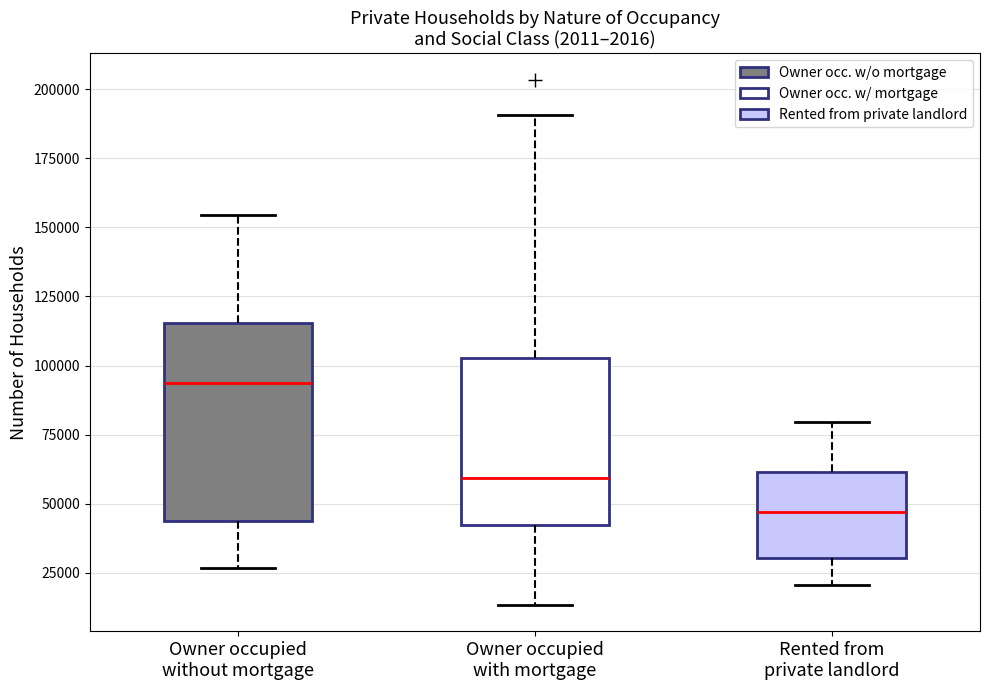

Reading left to right, transcribe this box plot: for each box, give where its median line is, the range the box spans, and where its two whiskers end, as read against the y-axis. The values are not printed on the chart, so give them approximately, as read against the axis.

Owner occupied without mortgage: median 95000, box 45000 to 115000, whiskers 25000 to 155000
Owner occupied with mortgage: median 60000, box 40000 to 105000, whiskers 15000 to 190000
Rented from private landlord: median 45000, box 30000 to 60000, whiskers 20000 to 80000